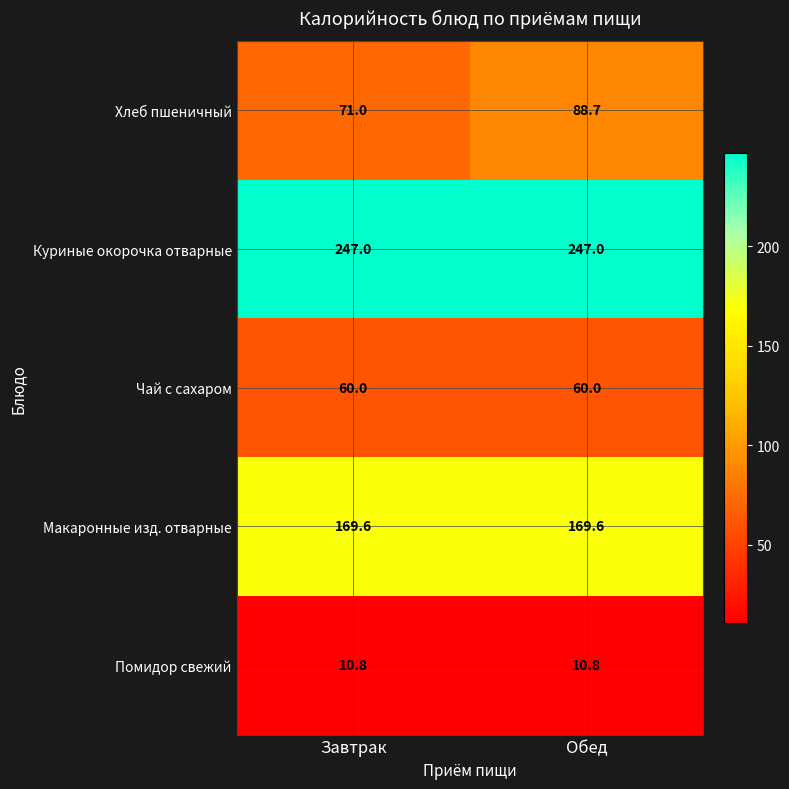

Which series has the largest range (max minus min)?

Хлеб пшеничный